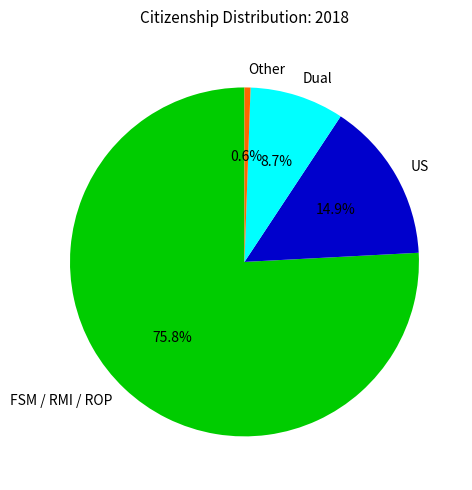

To the nearest percent, what is the difference between the largest and smallest slice percentages?

75%